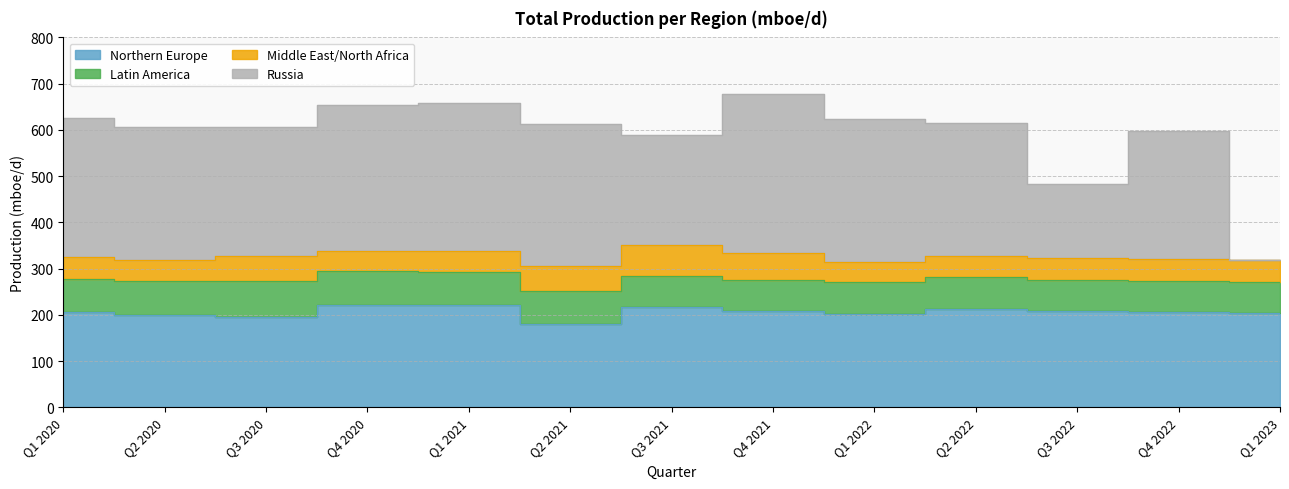

What is the average value of the Northern Europe series?

206